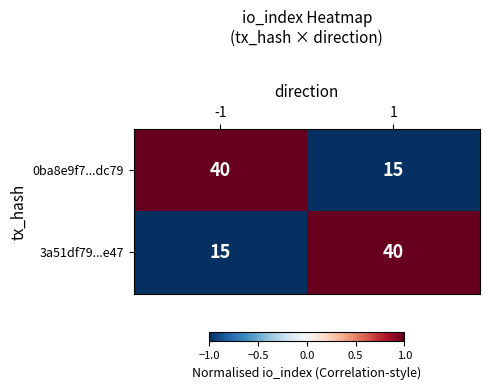

Count the number of data series in this chart.

2